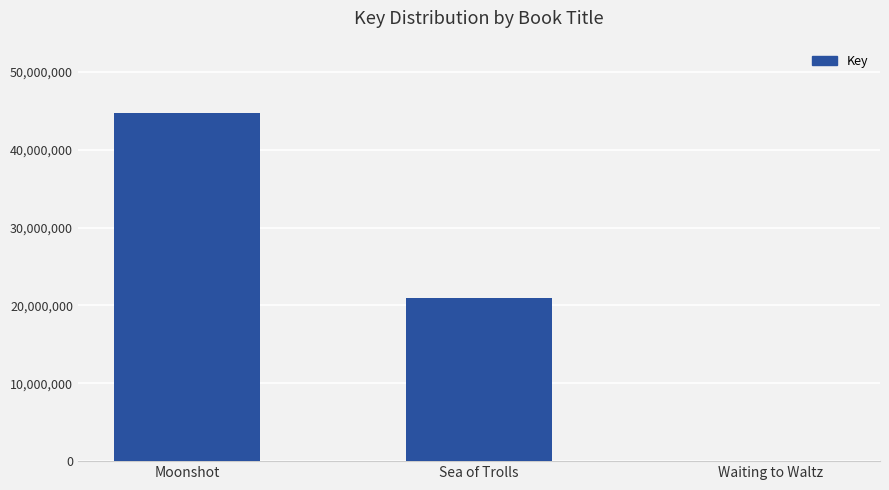

Which label corresponds to the largest value in the chart?

Moonshot